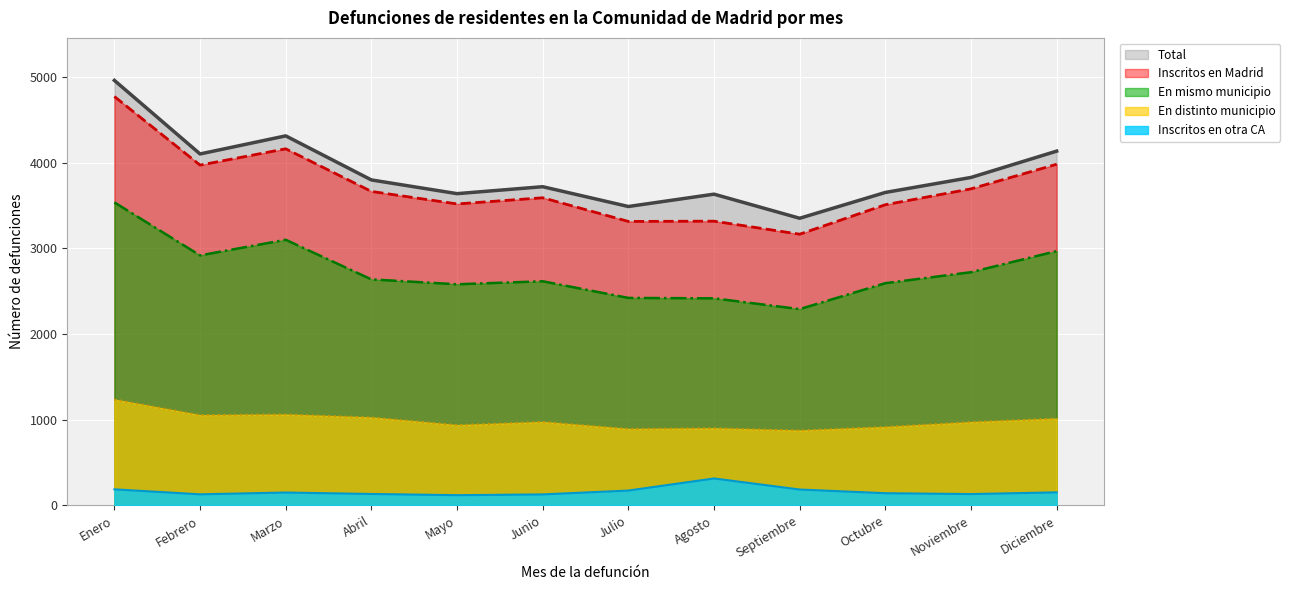

What is the difference between the maximum and minimum values in the En mismo municipio series?

1245